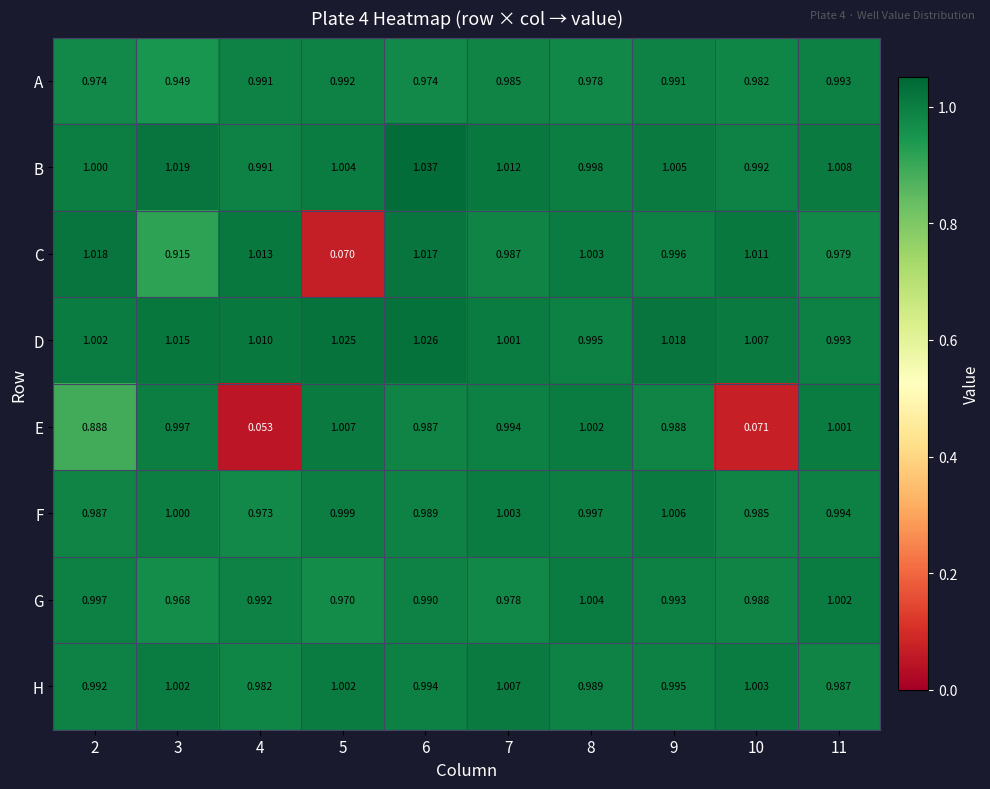

Rank the series at 8 from lowest to highest value.

A, H, D, F, B, E, C, G